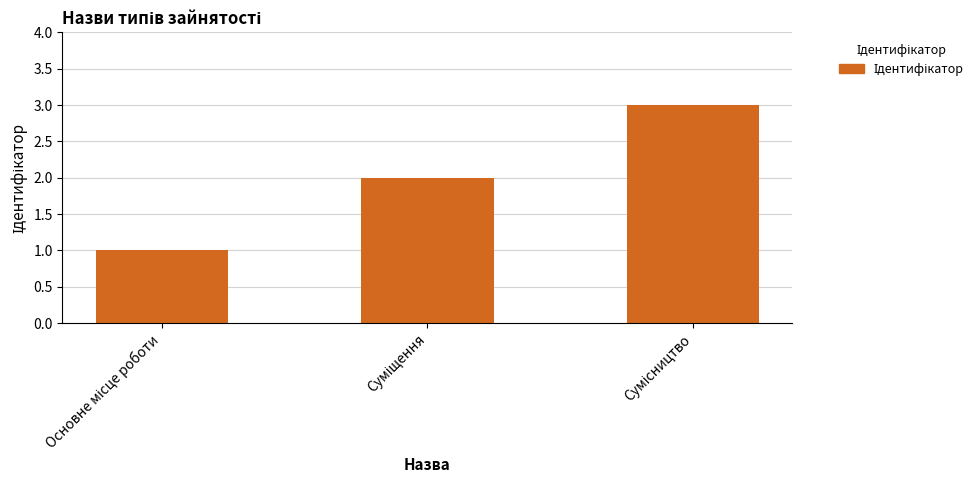

What is the maximum value shown in the chart?

3